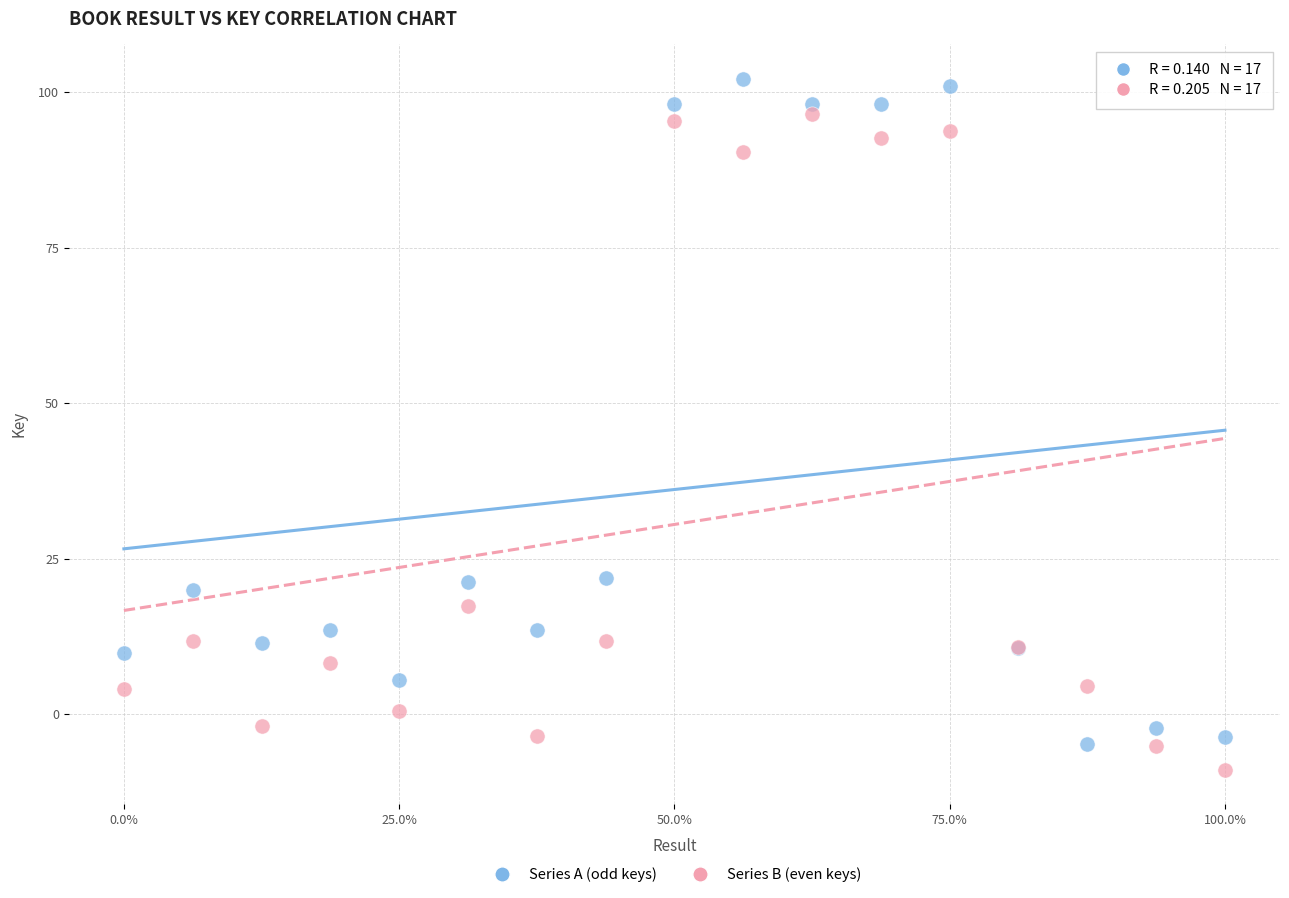

What are all the series names shown in the legend?

Series A (odd keys), Series B (even keys)